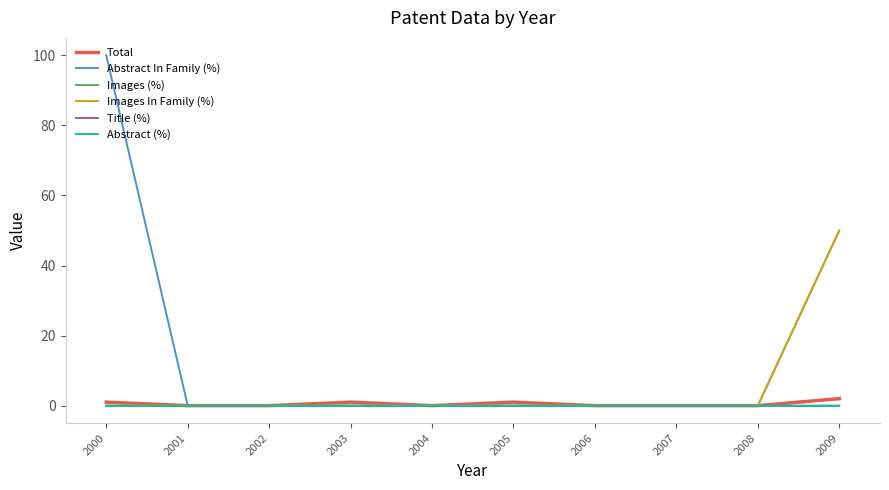

Reading left to right, what are all the values shown in this chart?

Total: 2000=1	2001=0	2002=0	2003=1	2004=0	2005=1	2006=0	2007=0	2008=0	2009=2
Abstract In Family (%): 2000=100	2001=0	2002=0	2003=0	2004=0	2005=0	2006=0	2007=0	2008=0	2009=0
Images (%): 2000=0	2001=0	2002=0	2003=0	2004=0	2005=0	2006=0	2007=0	2008=0	2009=50
Images In Family (%): 2000=0	2001=0	2002=0	2003=0	2004=0	2005=0	2006=0	2007=0	2008=0	2009=50
Title (%): 2000=0	2001=0	2002=0	2003=0	2004=0	2005=0	2006=0	2007=0	2008=0	2009=0
Abstract (%): 2000=0	2001=0	2002=0	2003=0	2004=0	2005=0	2006=0	2007=0	2008=0	2009=0